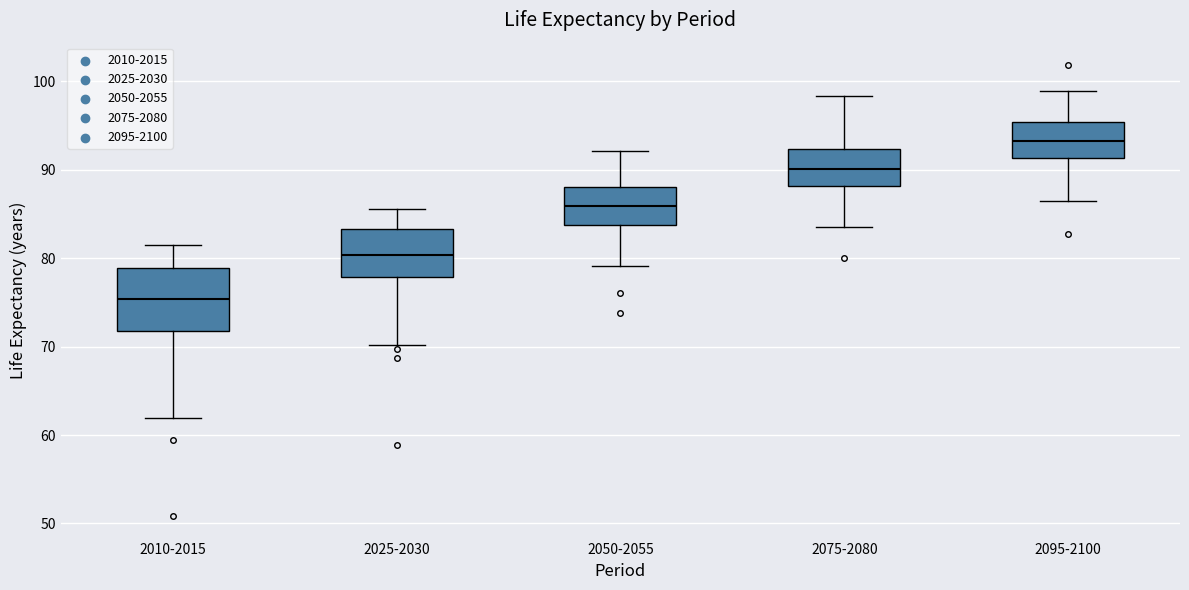

Comparing the boxes themselves (not the whiskers), which one is the tallest?

2010-2015